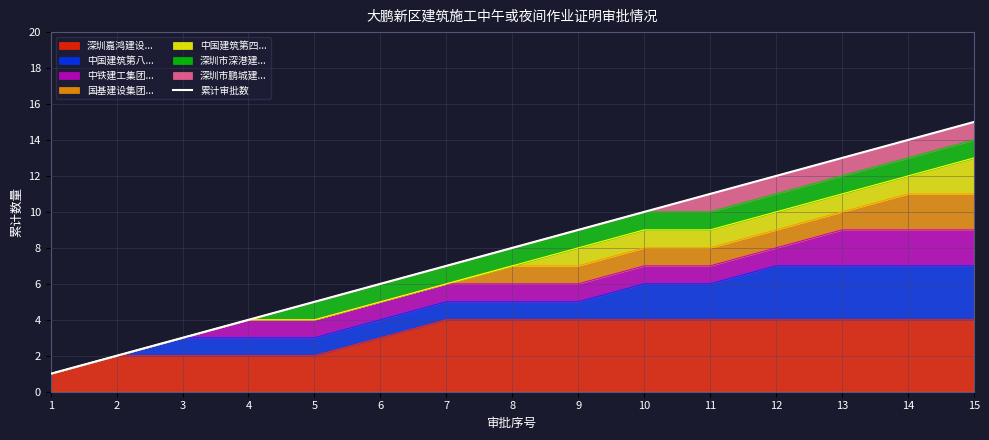

Between 8 and 6, which is larger?

8